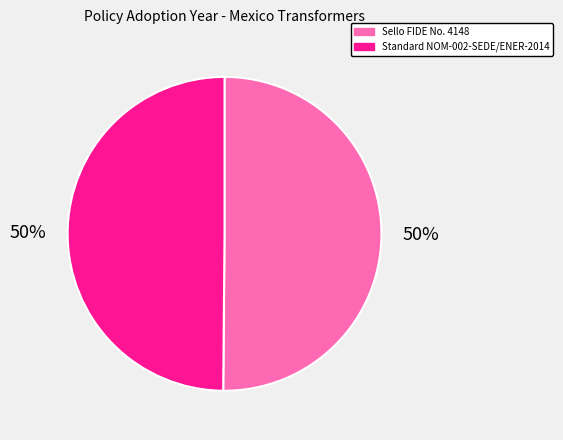

Do Sello FIDE No. 4148 and Standard NOM-002-SEDE/ENER-2014 together represent more than half of the pie?

Yes